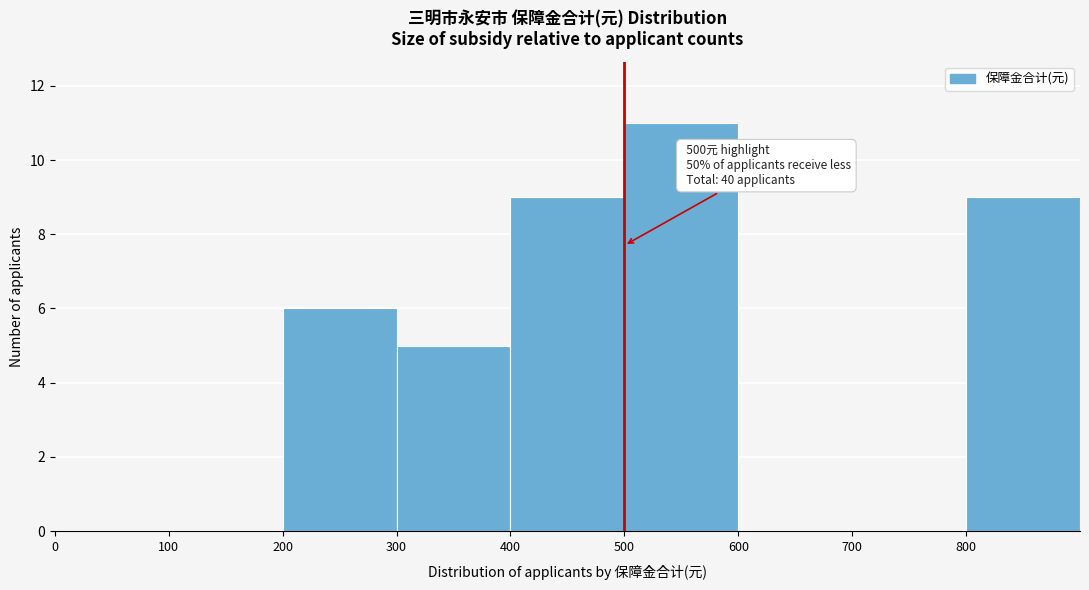

Which range on the x-axis has the tallest bar?

500 to 600